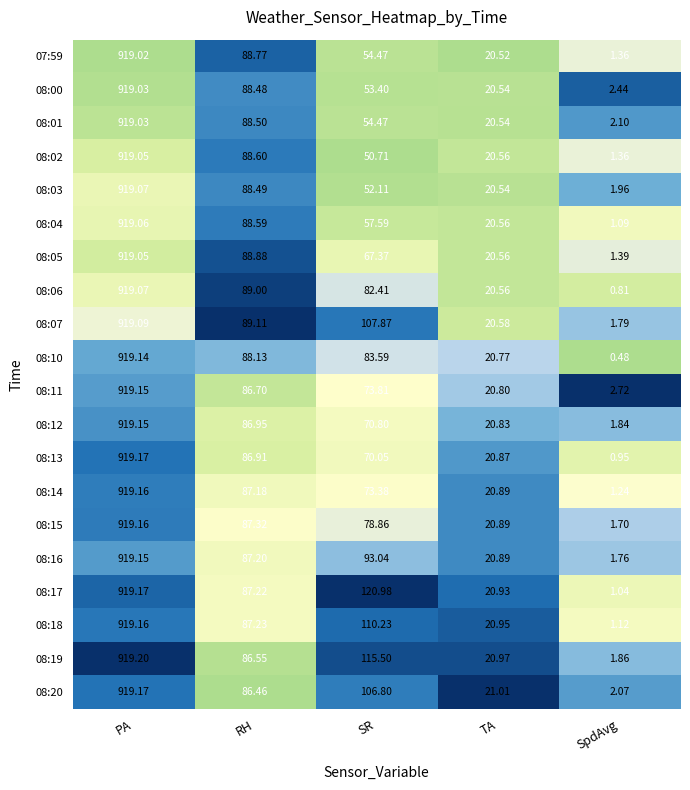

Count the number of categories in the chart.

5